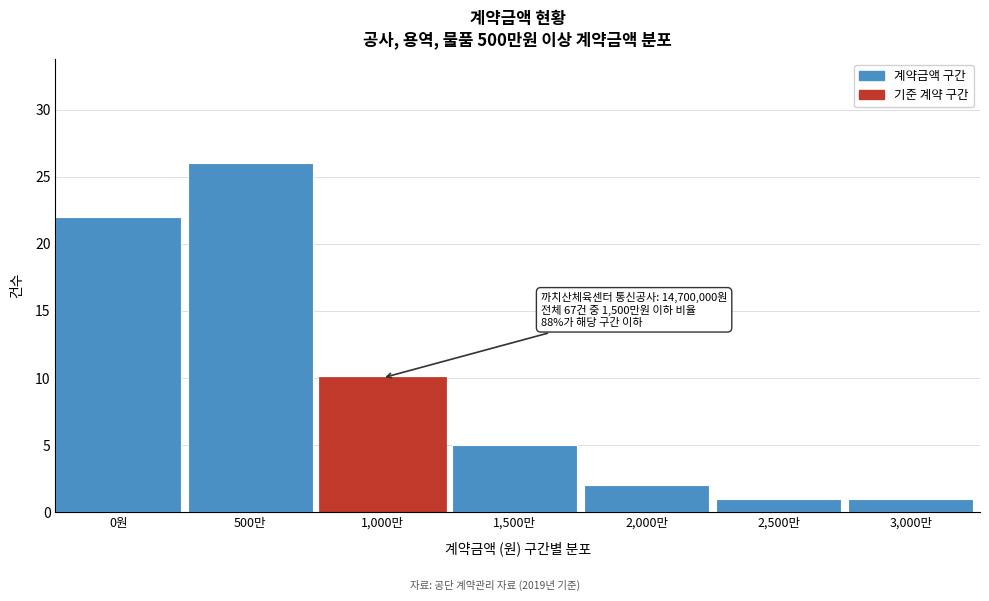

Reading left to right, transcribe all the data shown in this chart.

22	26	10	5	2	1	1